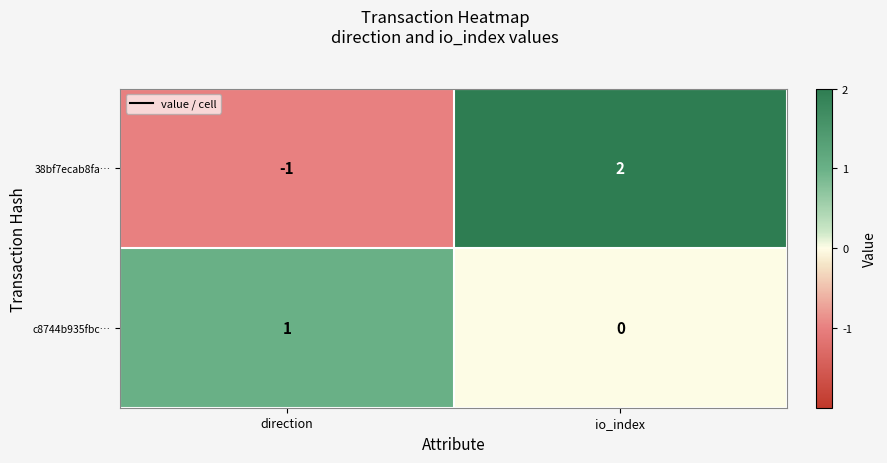

Is the value of 38bf7ecab8fa… at io_index greater than the value of c8744b935fbc… at io_index?

Yes